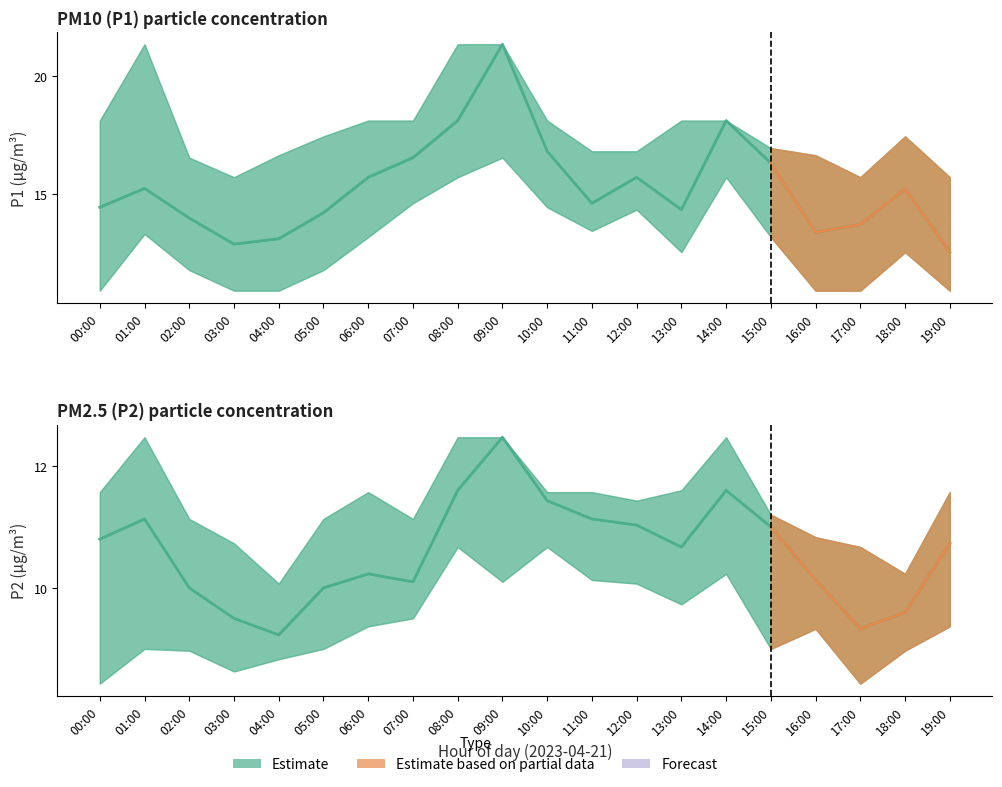

At 08:00, list the series in order from largest to smallest.

P1_upper, P1, P1_lower, P2_upper, P2, P2_lower